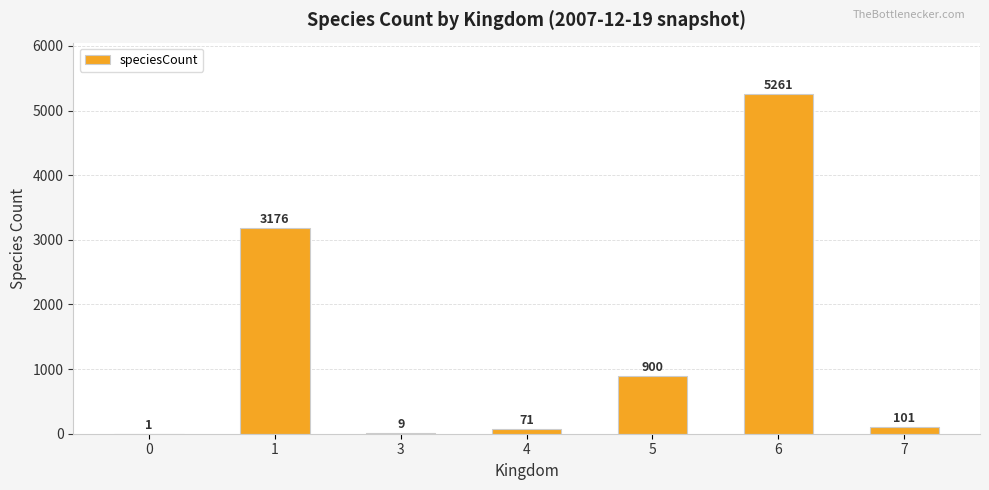

What is the sum of the values at 5 and 4?

971